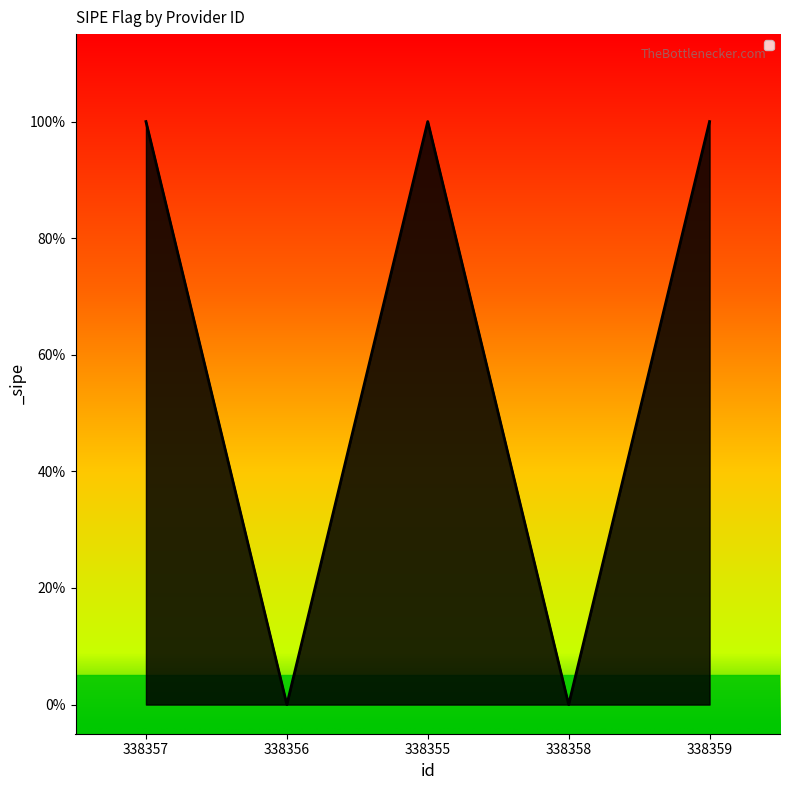

The value at 338357 is 1. True or false?

True